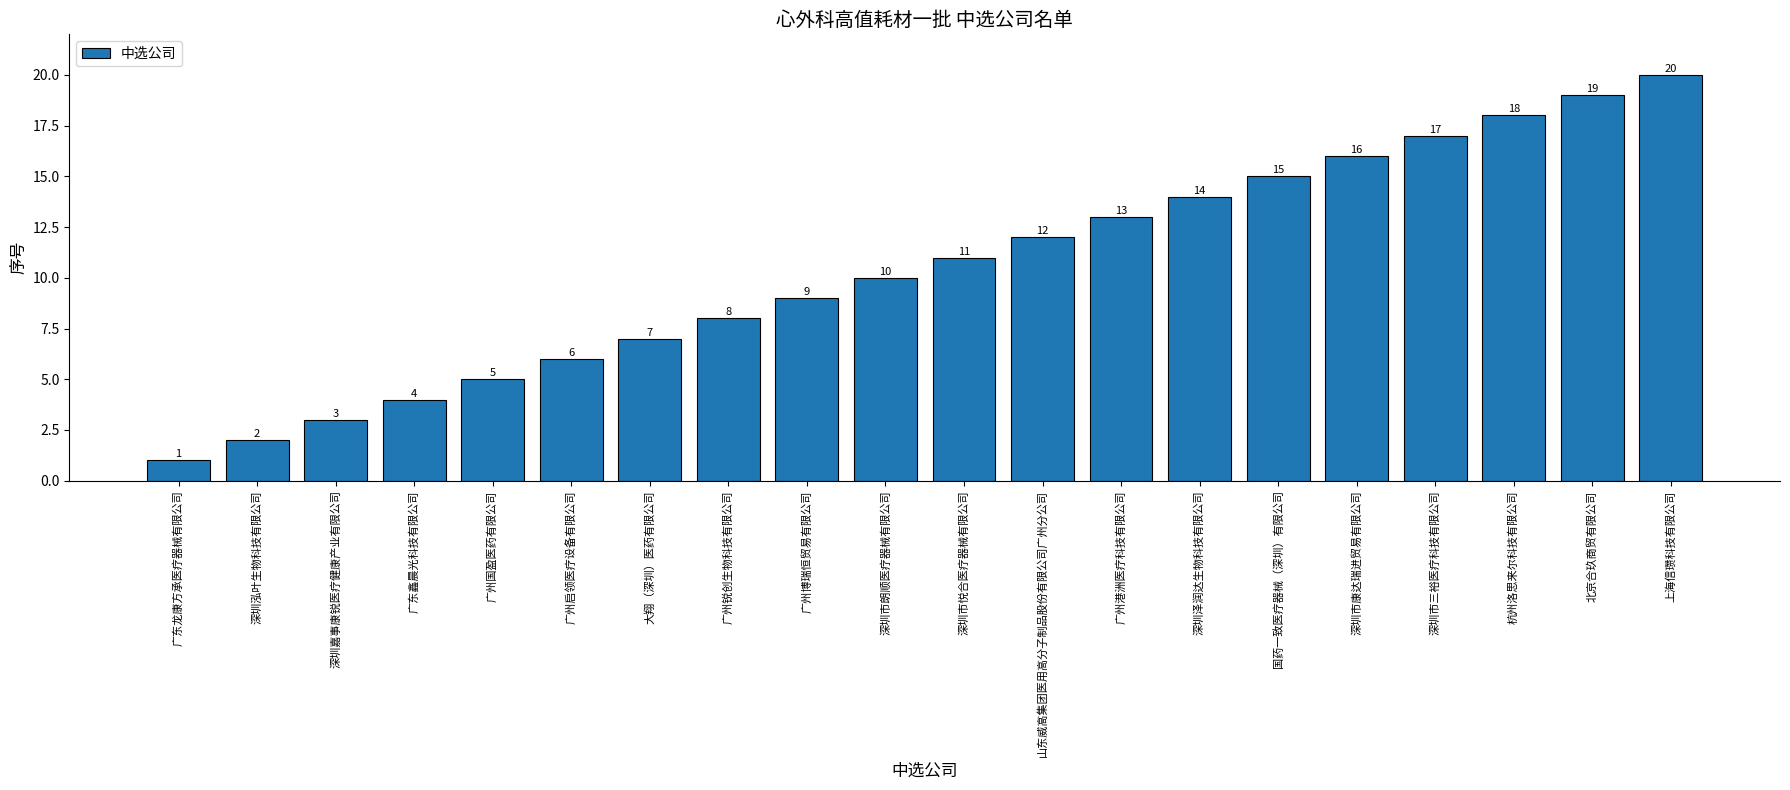

Reading left to right, what are all the values shown in this chart?

1	2	3	4	5	6	7	8	9	10	11	12	13	14	15	16	17	18	19	20